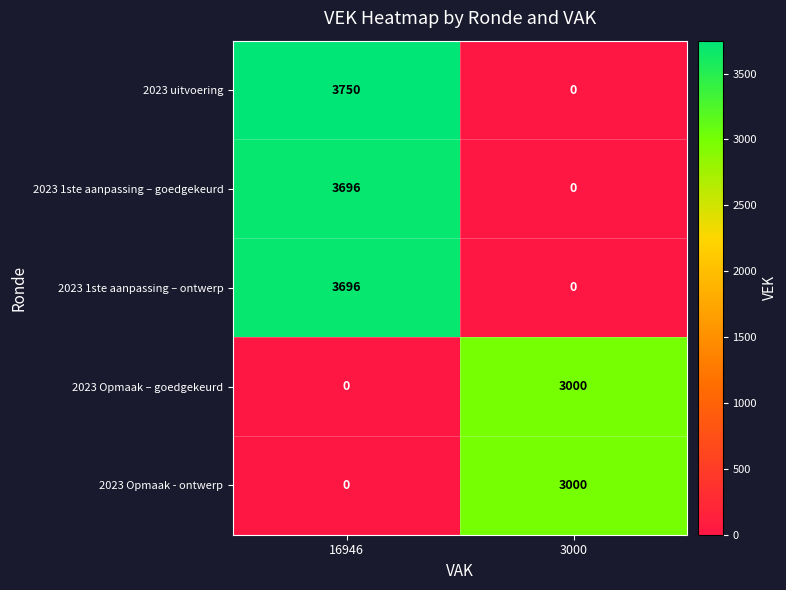

The value of 2023 1ste aanpassing – goedgekeurd at 16946 is 3696. True or false?

True